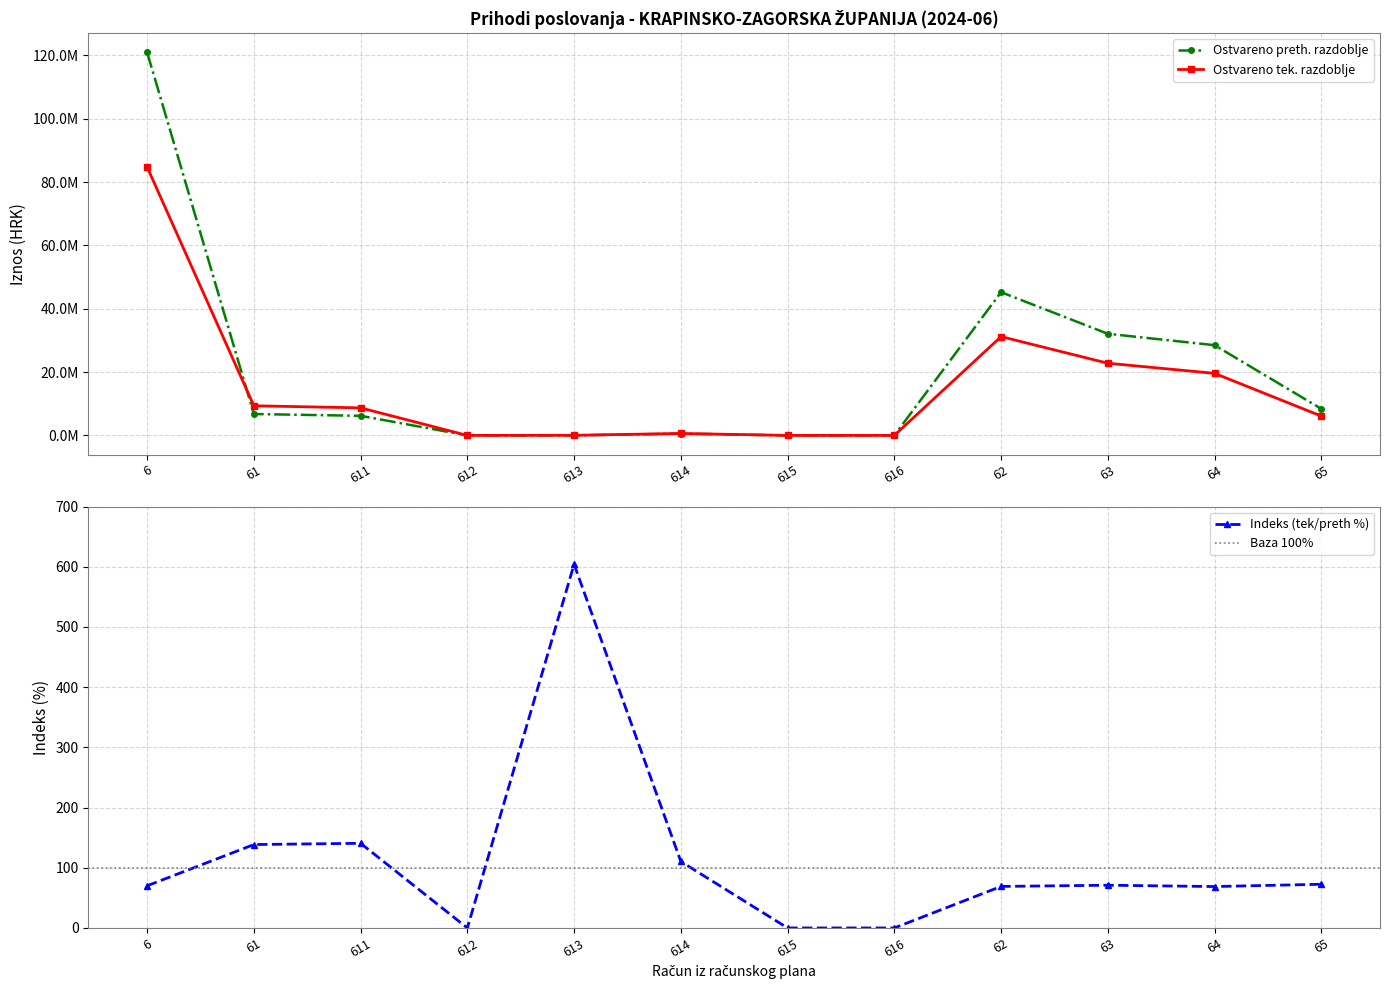

How many data points in Ostvareno tek. razdoblje are above 8701316?

6